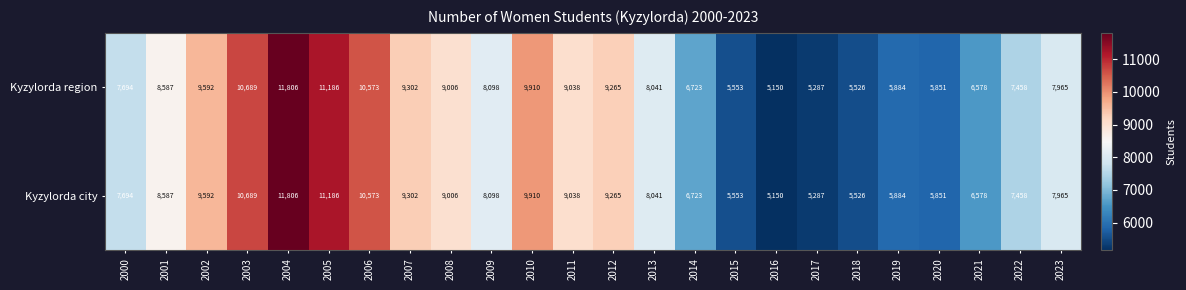

What is the sum of all Kyzylorda city values?

194762